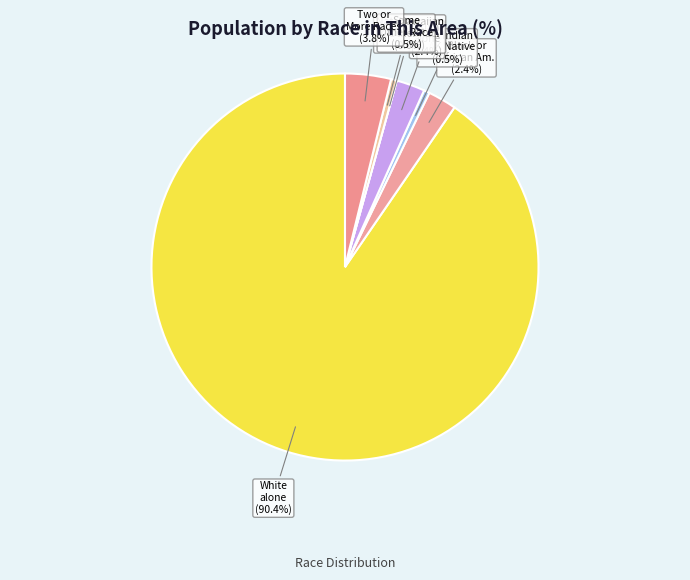

What percentage is NOT represented by Native Hawaiian and Other Pacific Islander?

100.0%